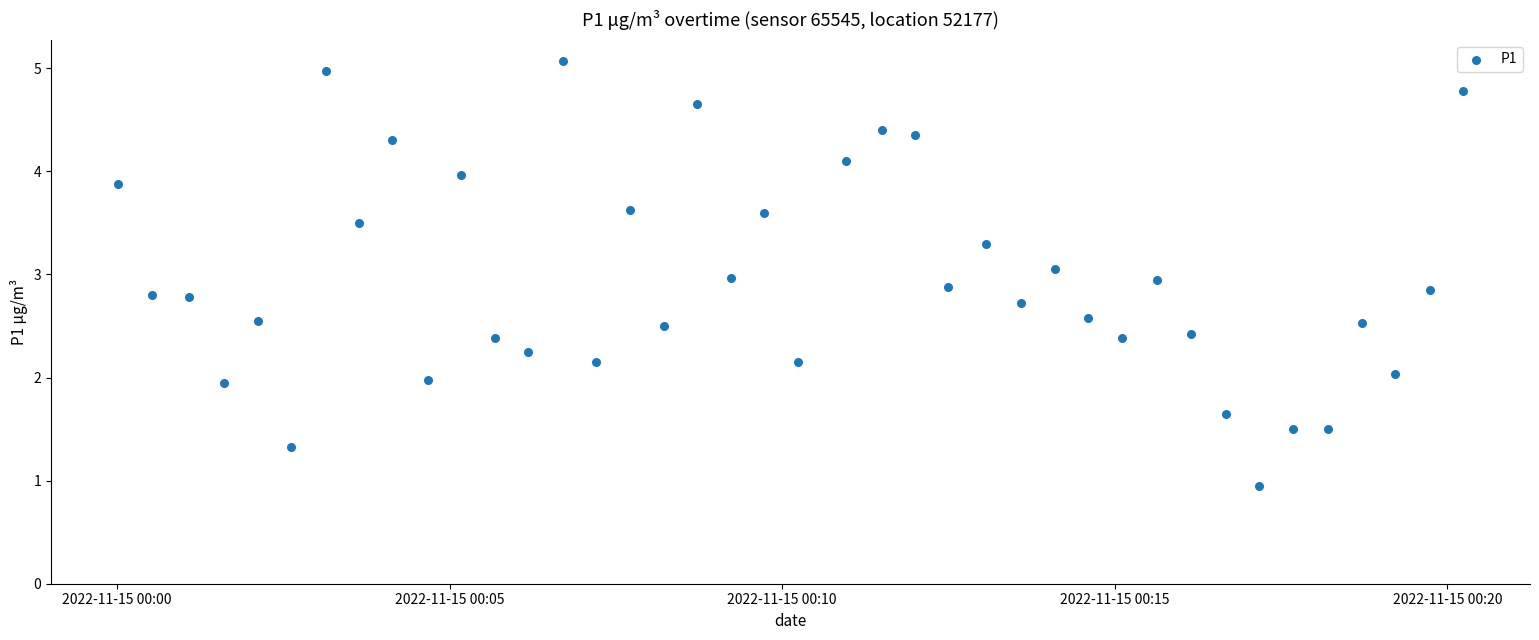

What is the range of Y values (max minus min)?

4.1